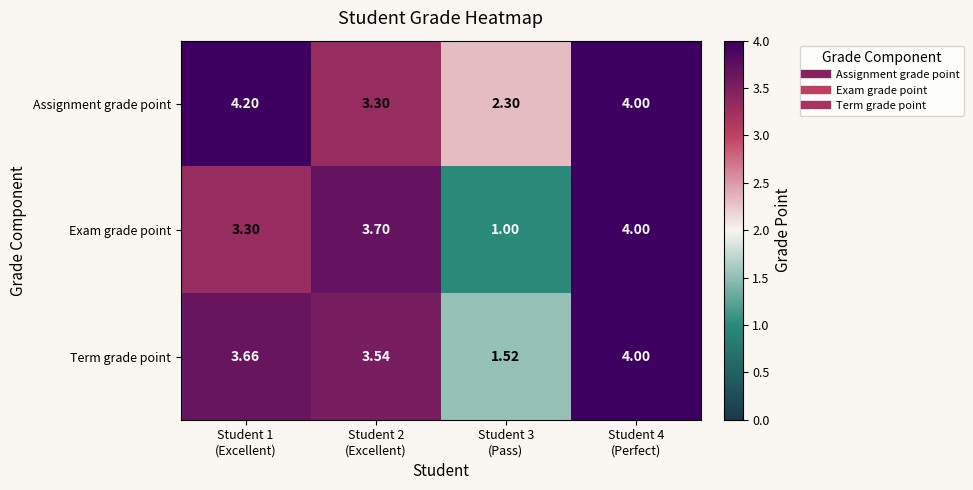

Which series has the largest range (max minus min)?

Exam grade point